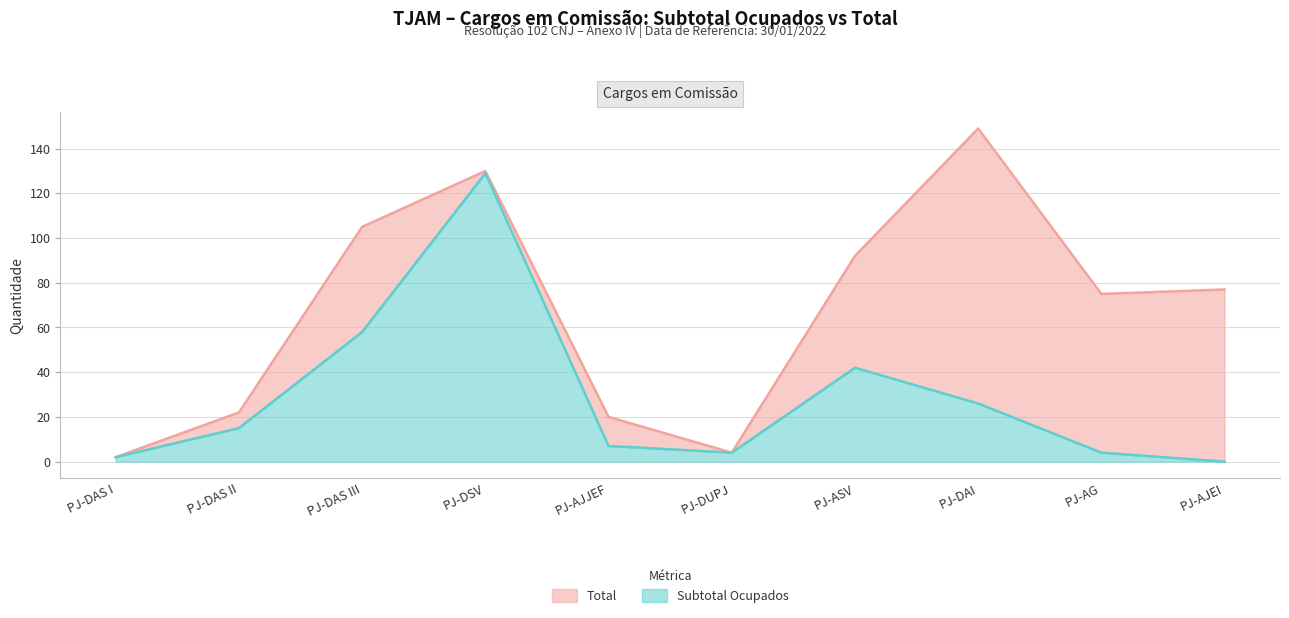

Where is the first local minimum for Total?

PJ-DUPJ